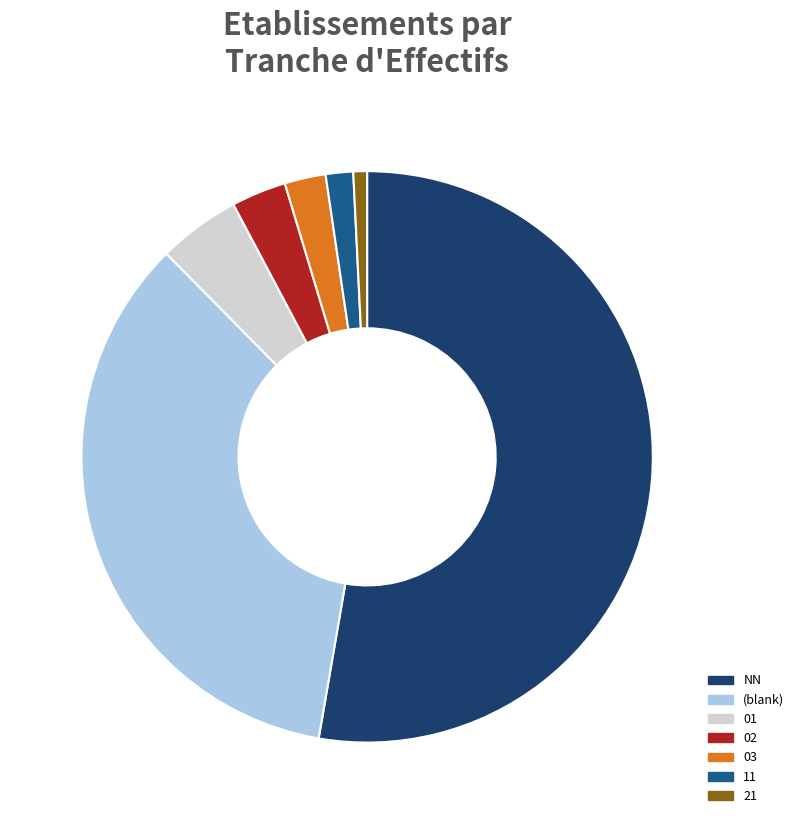

Rank the categories by value from highest to lowest.

NN, (blank), 01, 02, 03, 11, 21